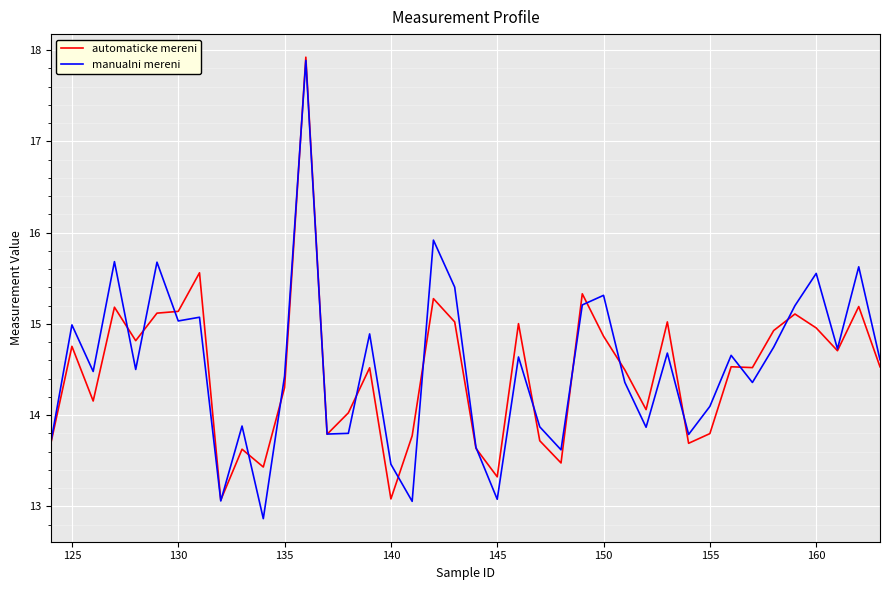

Rank the series by their average value, from lowest to highest.

automaticke mereni, manualni mereni